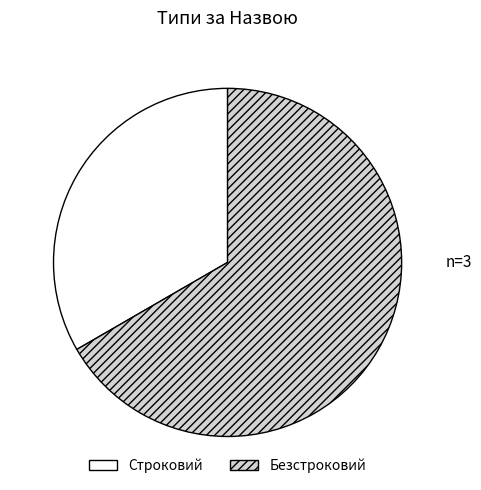

Combined, do Безстроковий and Строковий account for over 50%?

Yes